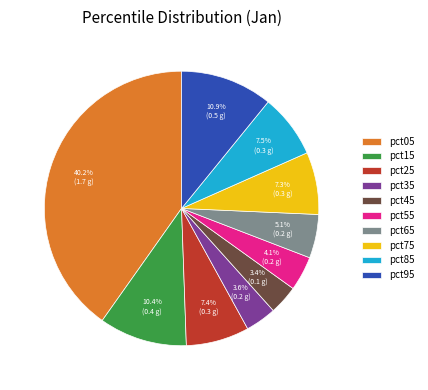

Is there any slice that represents more than half of the pie?

No